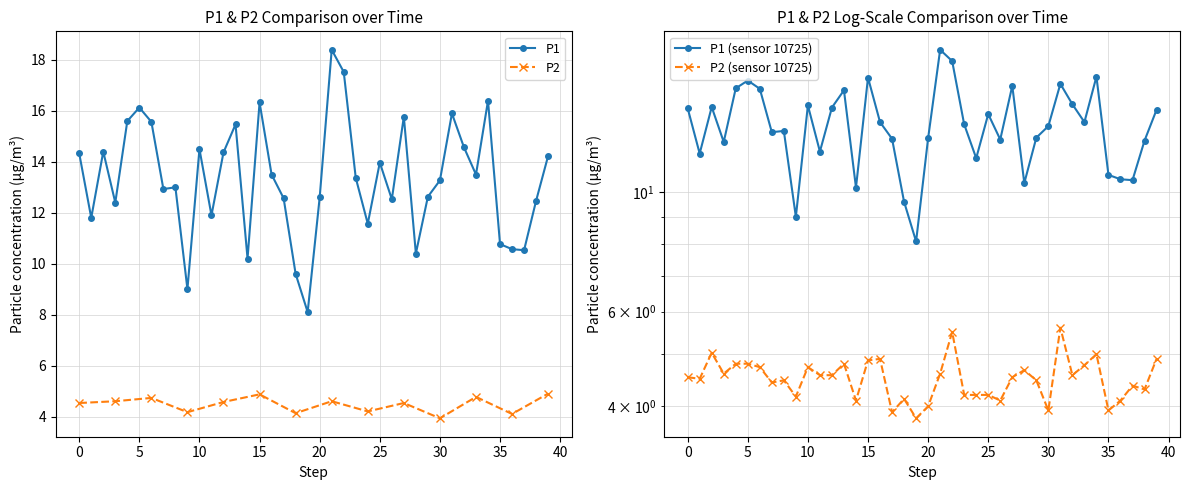

Does the chart have visible grid lines?

Yes